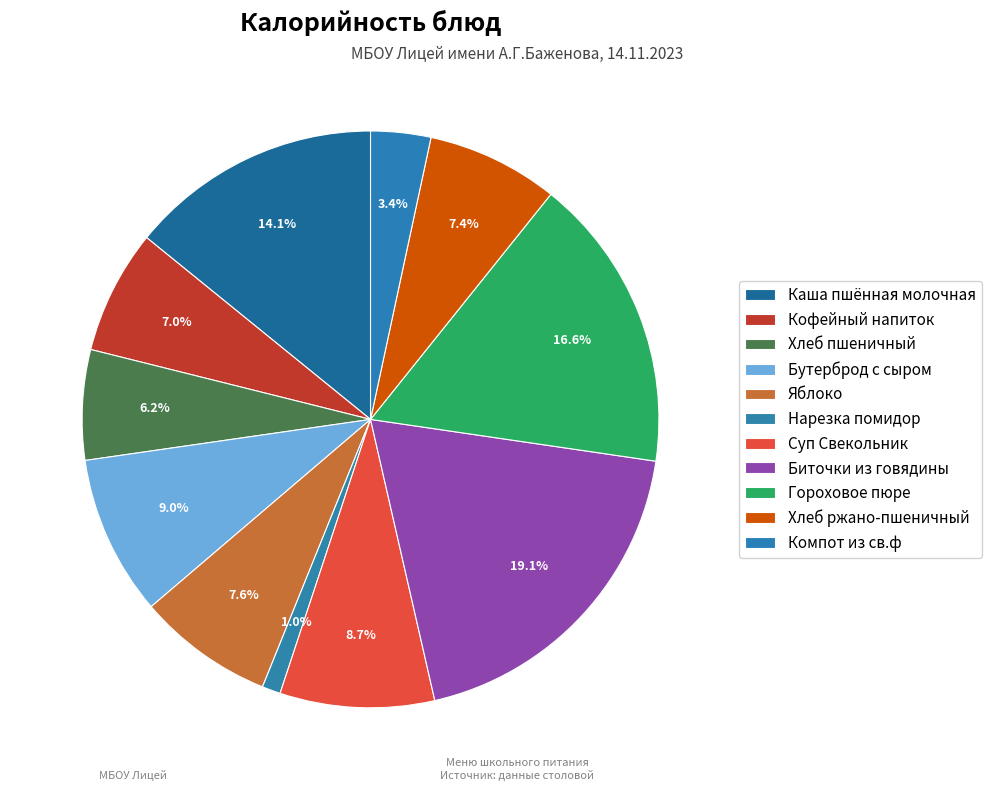

How many segments does this pie chart have?

11